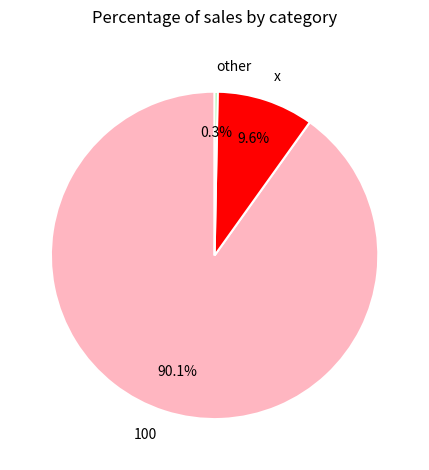

To the nearest percent, what is the difference between the 100 and other slice percentages?

90%